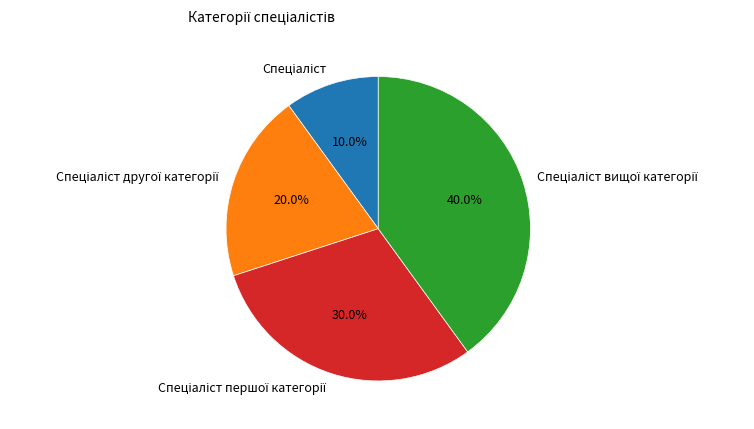

Is there a majority slice in this chart?

No